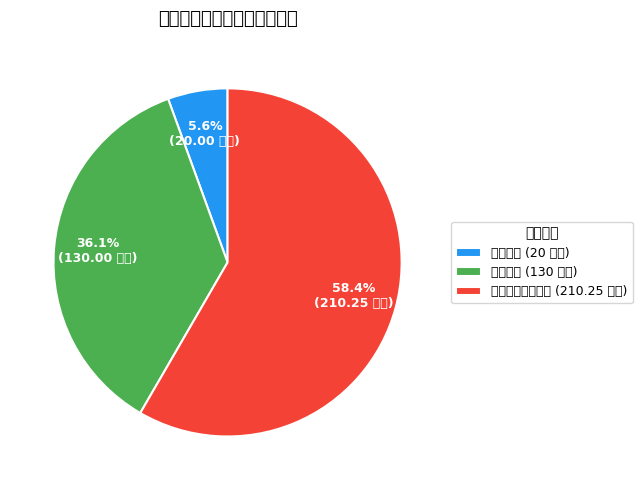

What is the change in value from 招商引资 to 一般行政管理事务?

+190.2